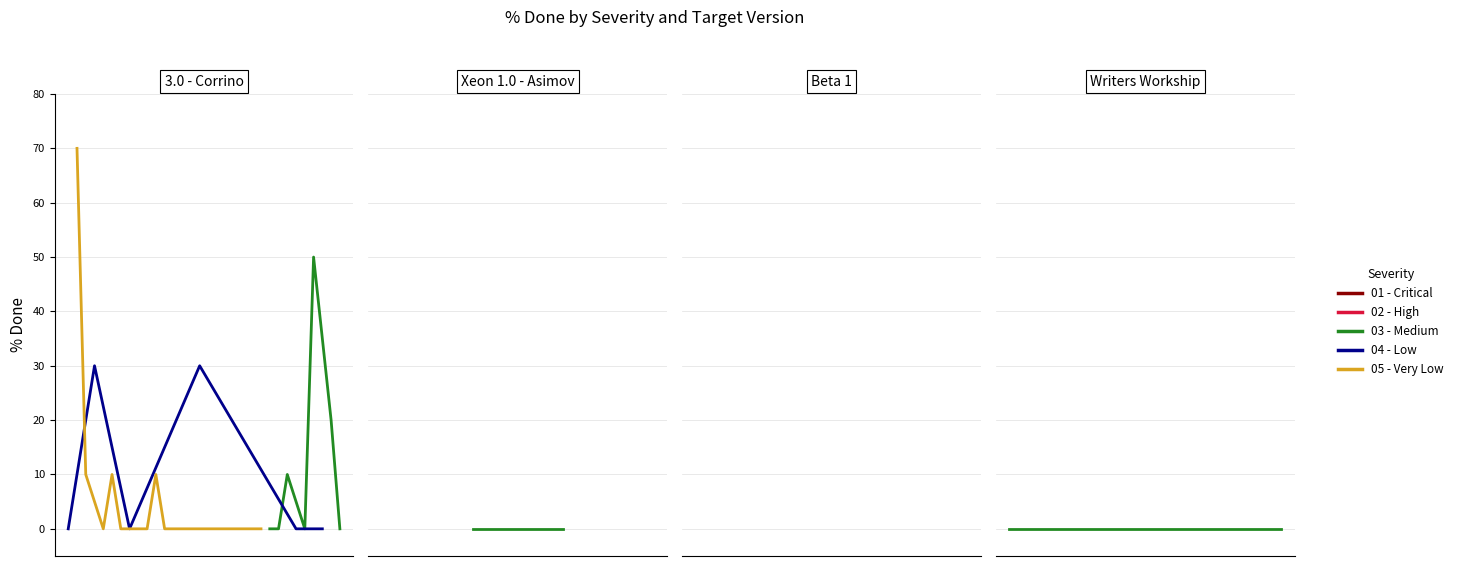

Where do 05 - Very Low and 02 - High first cross each other?

0 and 1